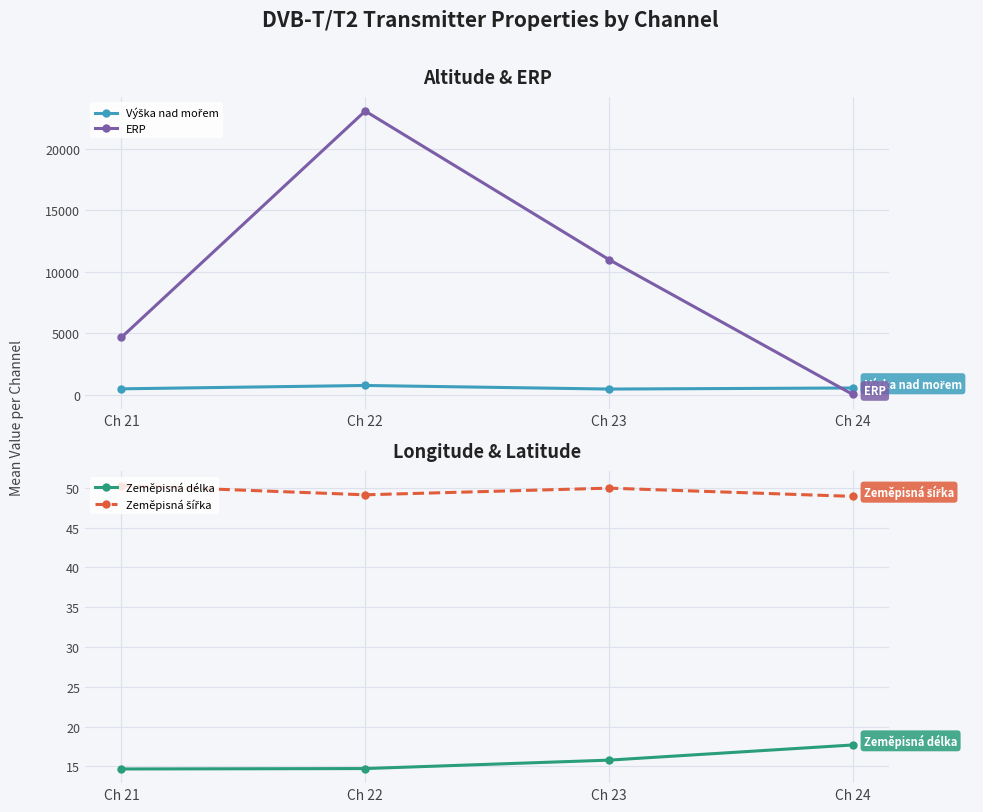

What are all the series names shown in the legend?

Výška nad mořem, ERP, Zeměpisná délka, Zeměpisná šířka